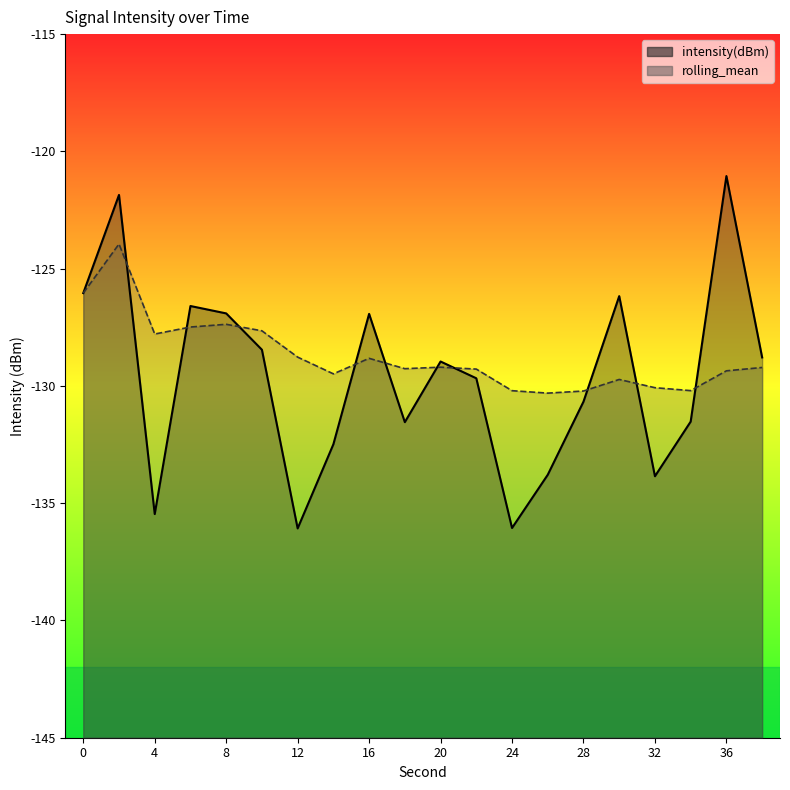

The intensity(dBm) series shows -133.8 at 26. True or false?

True